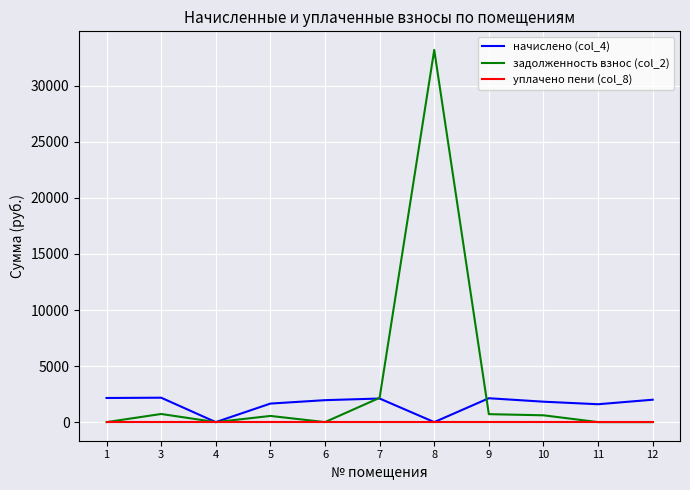

Which series has the largest range (max minus min)?

задолженность взнос (col_2)